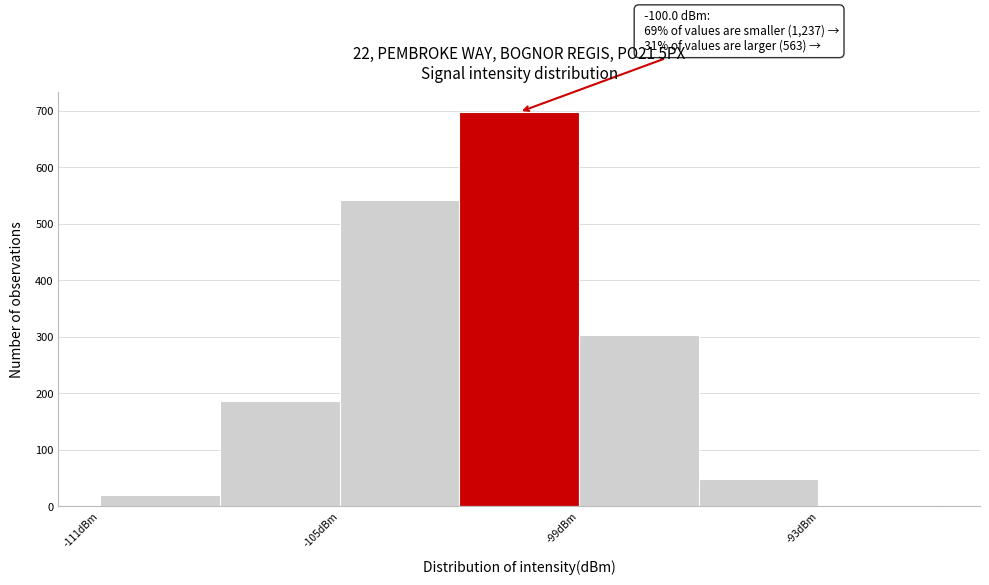

Around what value on the x-axis is the tallest bar? Give the approximate position of its centre, as read against the axis.

-100